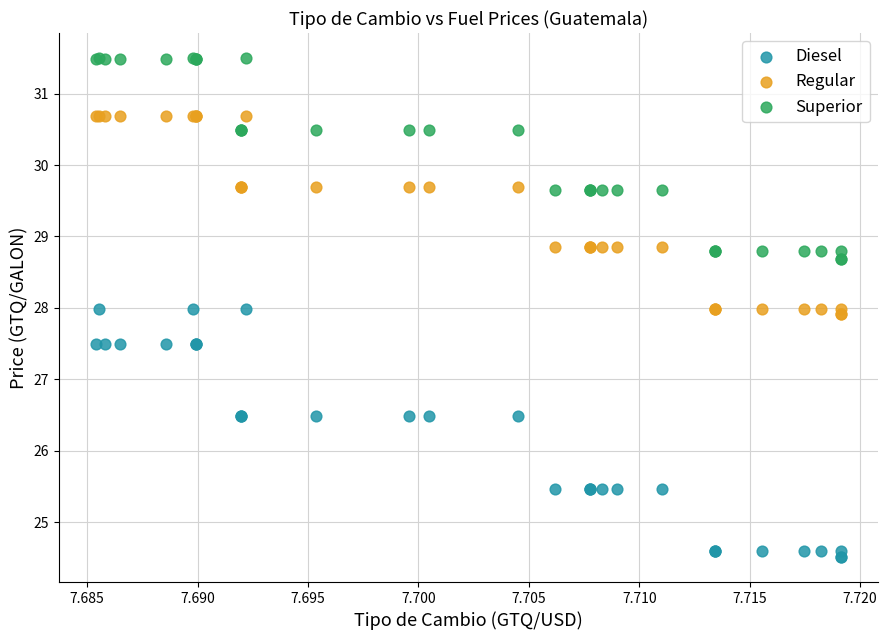

Which series has the widest spread of Y values?

Diesel